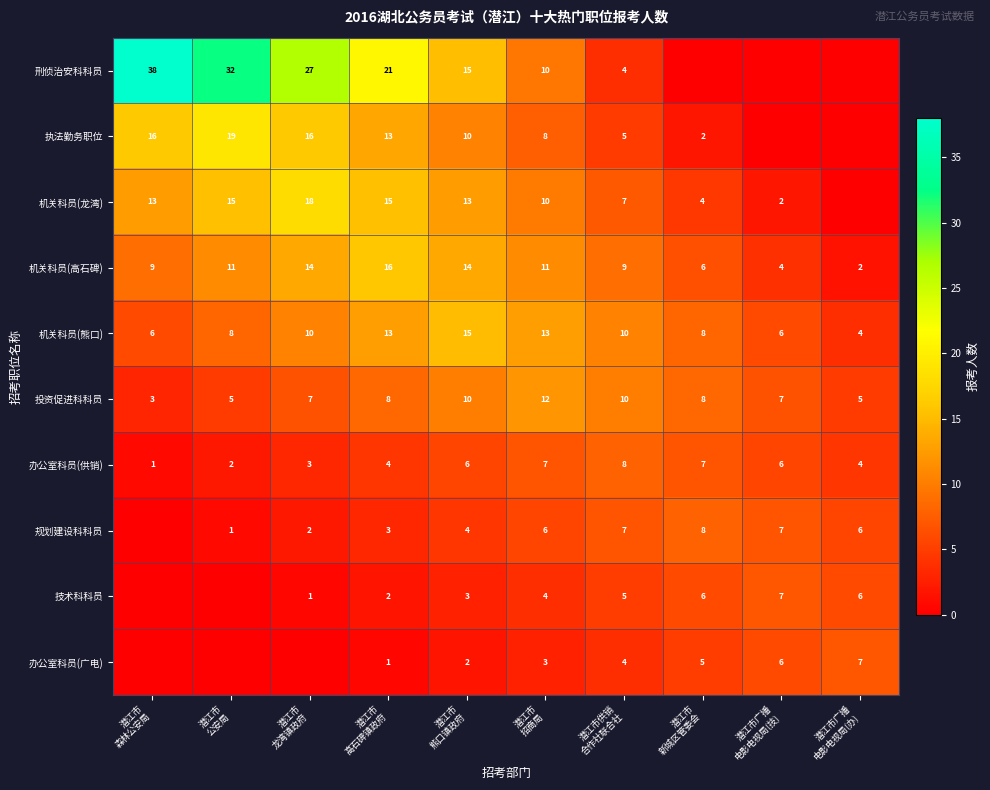

What is the sum of all 机关科员(熊口) values?

93